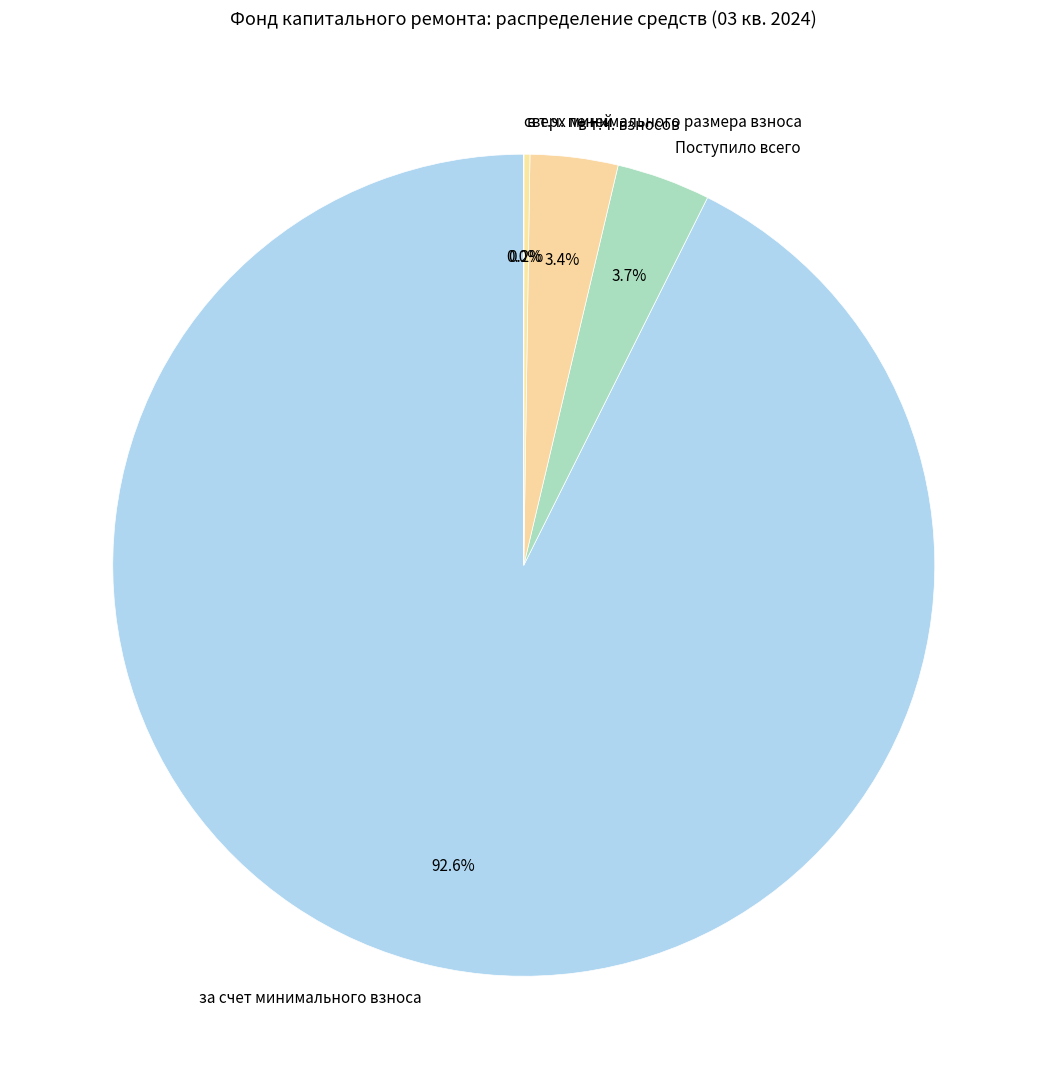

Approximately how many times larger is the value at Поступило всего compared to в т.ч. взносов?

1.1